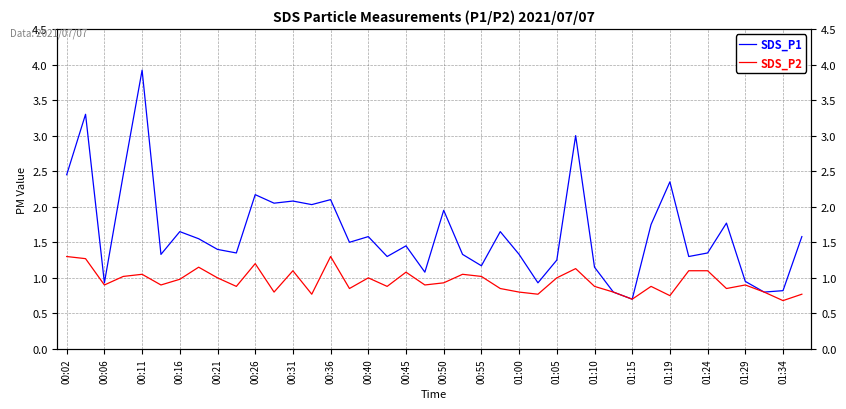

How many interior local peaks does the SDS_P2 series have?

11